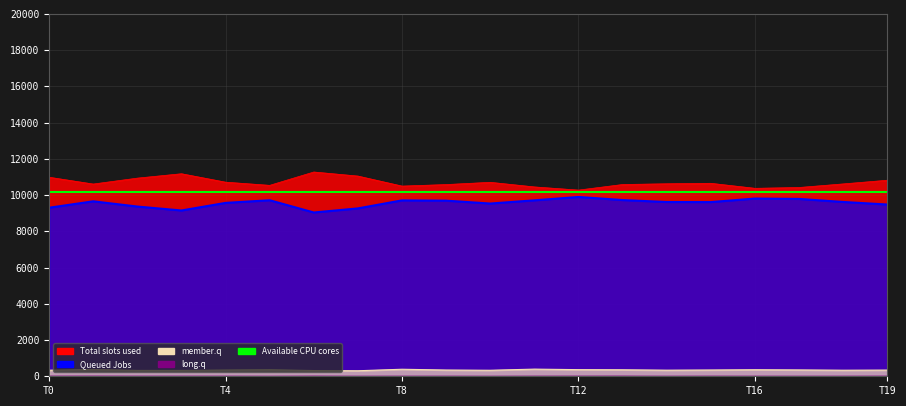

What is the total value across all series at 13?

20675